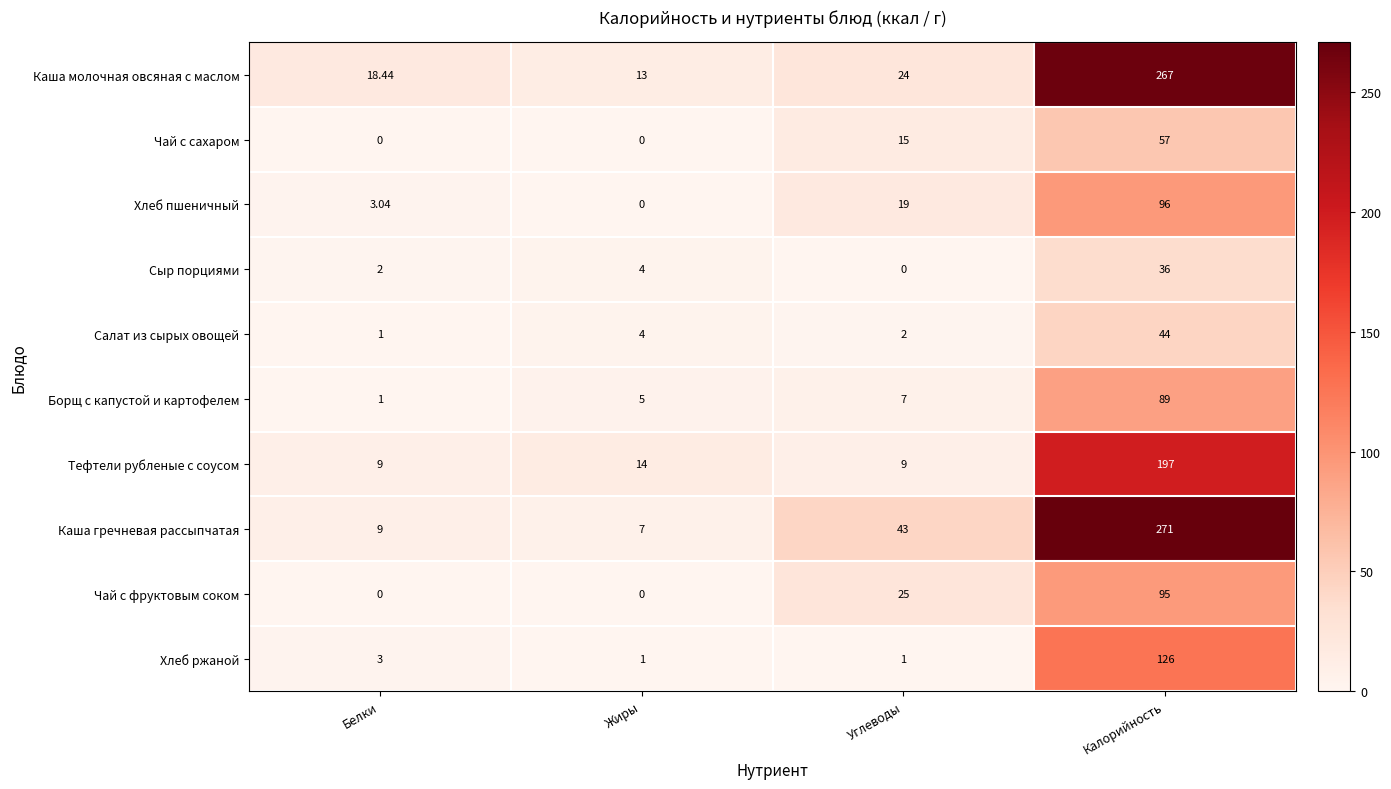

How many distinct data groups are displayed?

10